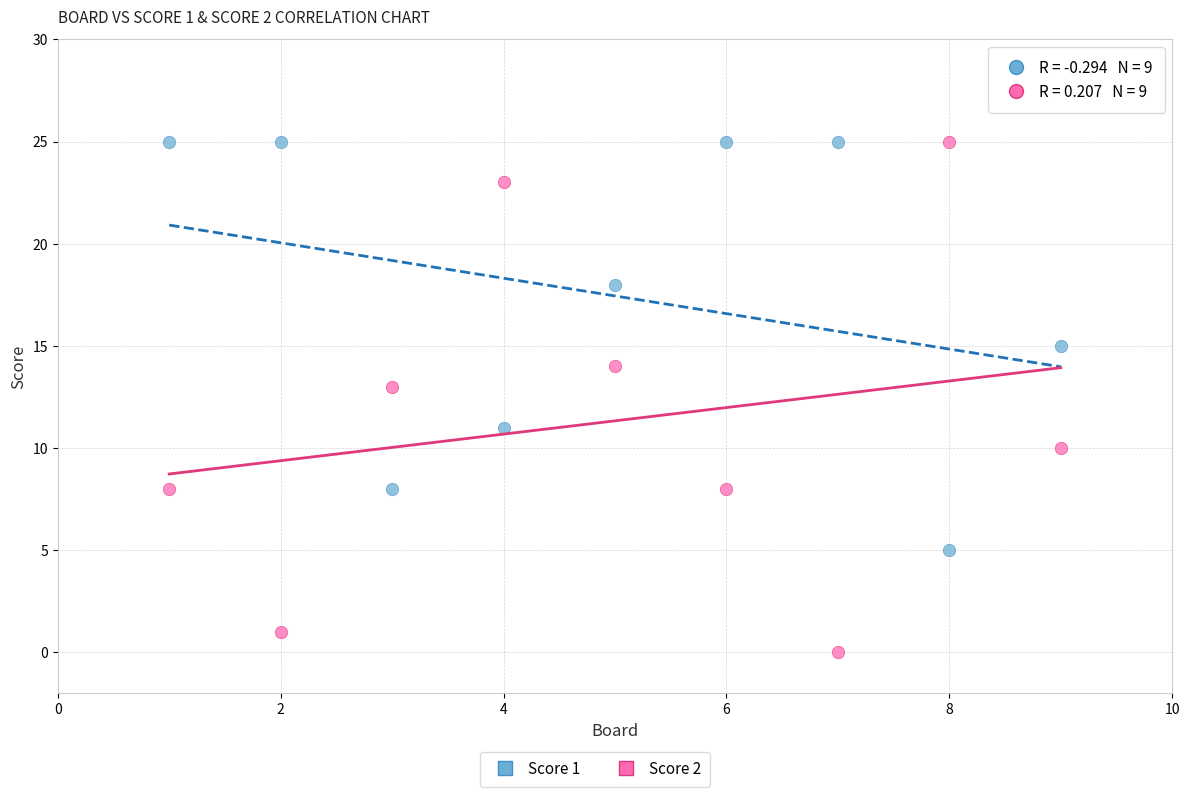

Across all data points, what is the range of X values (max minus min)?

8